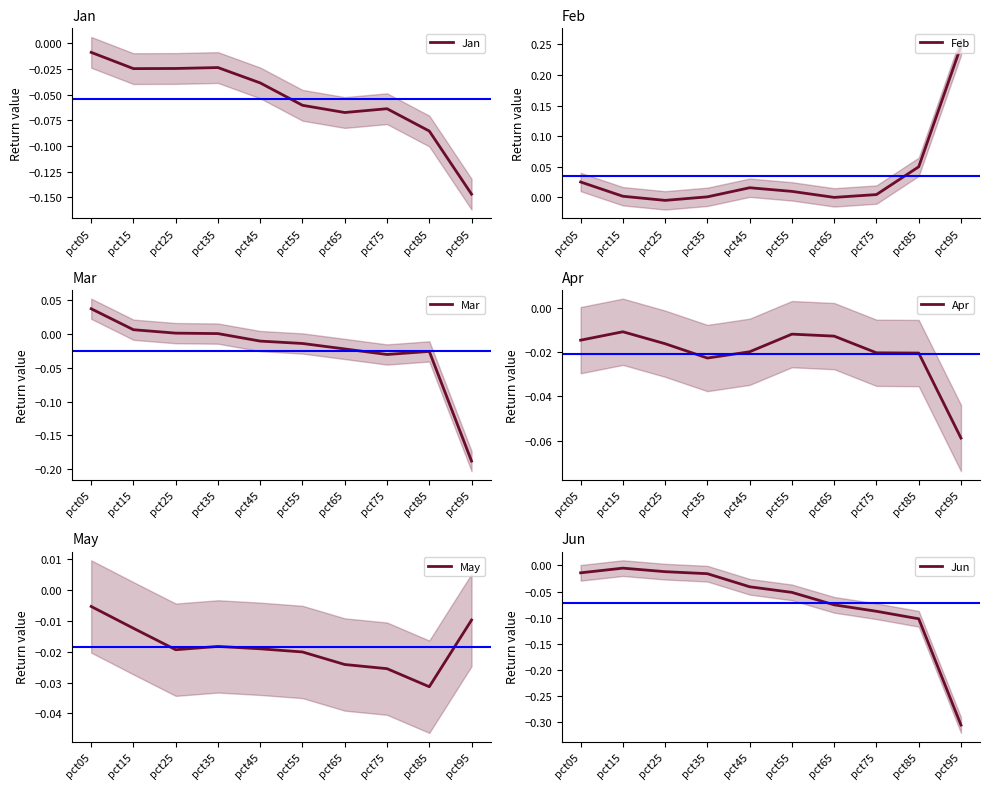

What is the total value across all series at pct45?

-0.1